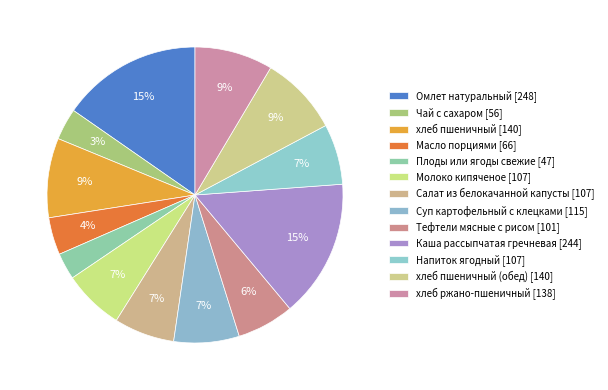

Rank the categories by value from highest to lowest.

Омлет натуральный, Каша рассыпчатая гречневая, хлеб пшеничный, хлеб пшеничный (обед), хлеб ржано-пшеничный, Суп картофельный с клецками, Молоко кипяченое, Напиток ягодный, Салат из белокачанной капусты, Тефтели мясные с рисом, Масло порциями, Чай с сахаром, Плоды или ягоды свежие